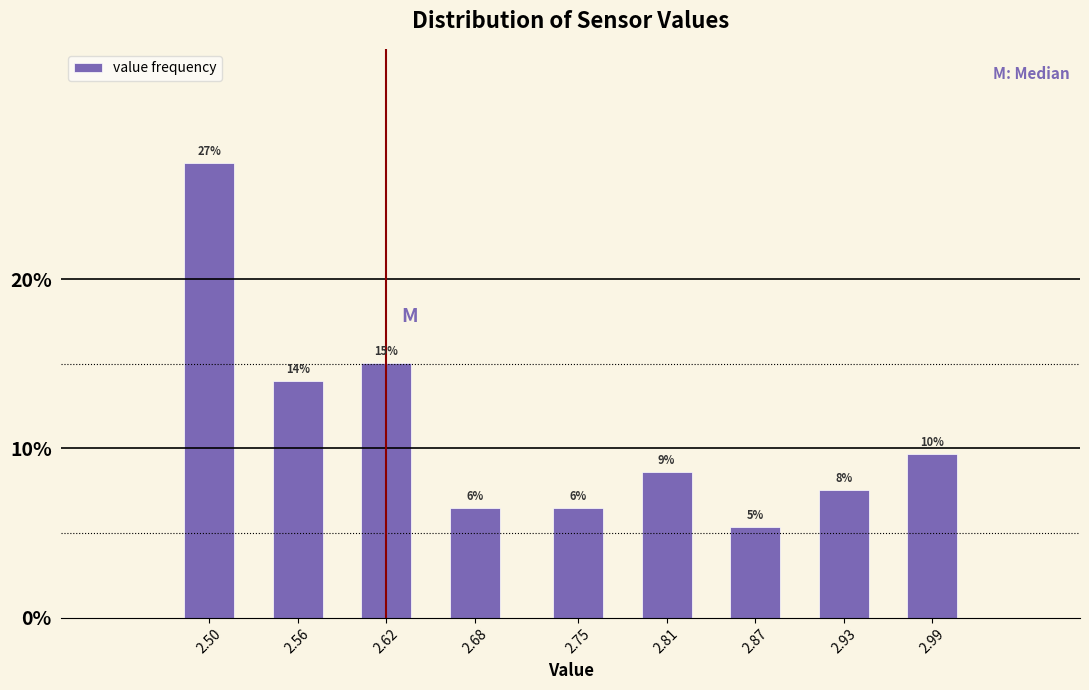

Does the chart contain any negative values?

No